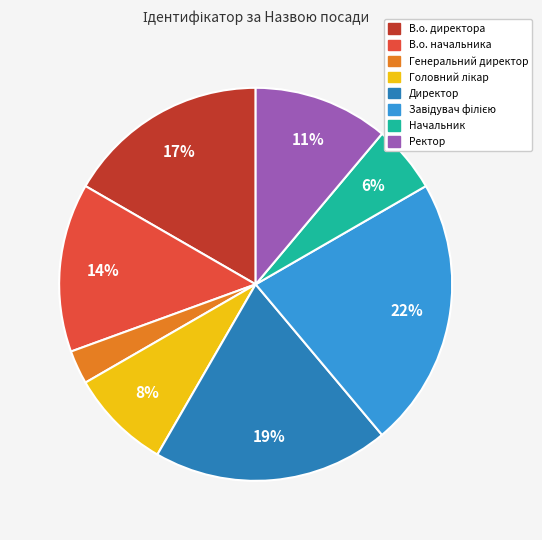

Does any single category account for the majority?

No